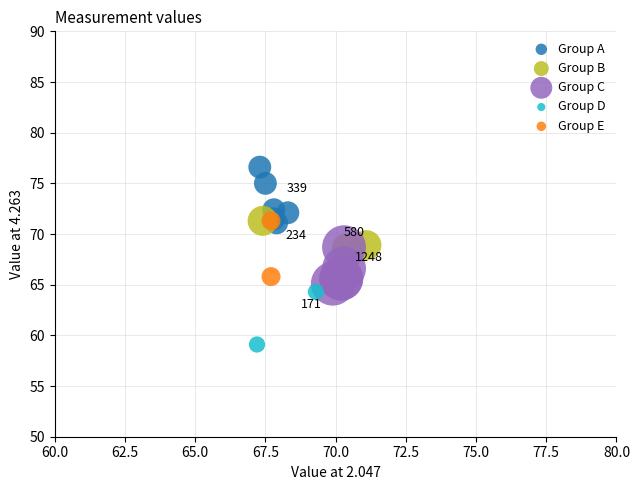

What are all the series names shown in the legend?

Group A, Group B, Group C, Group D, Group E